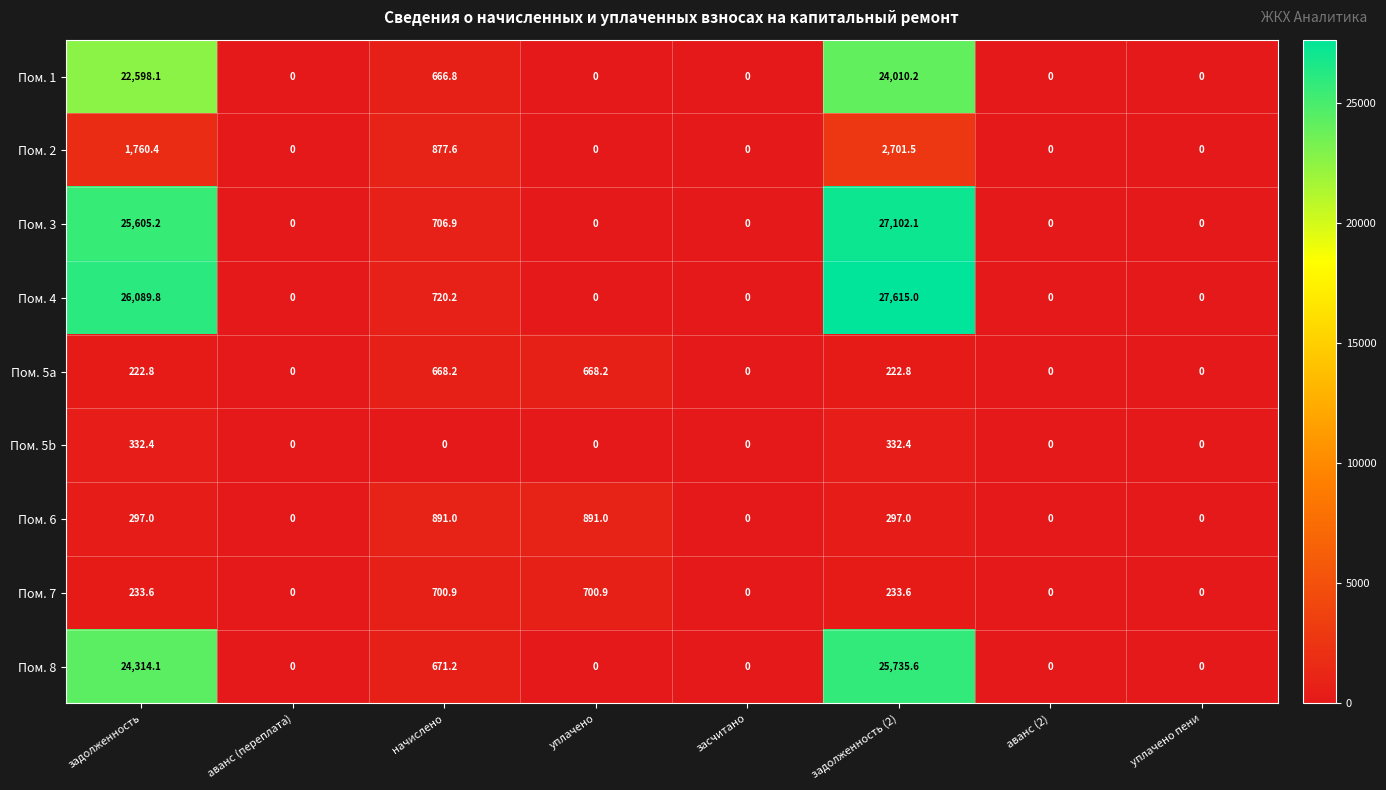

What is the average value of the Пом. 5a series?

222.8